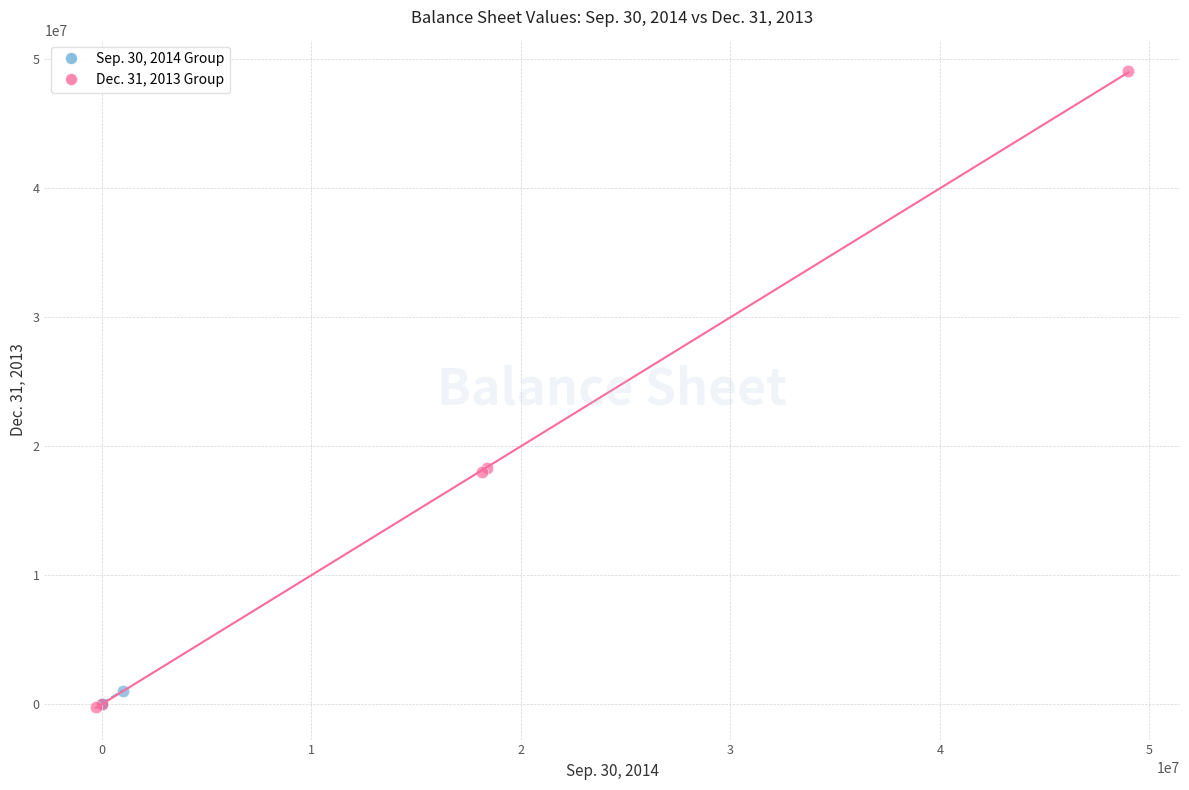

Which series has the largest Y range (max minus min)?

Dec. 31, 2013 Group